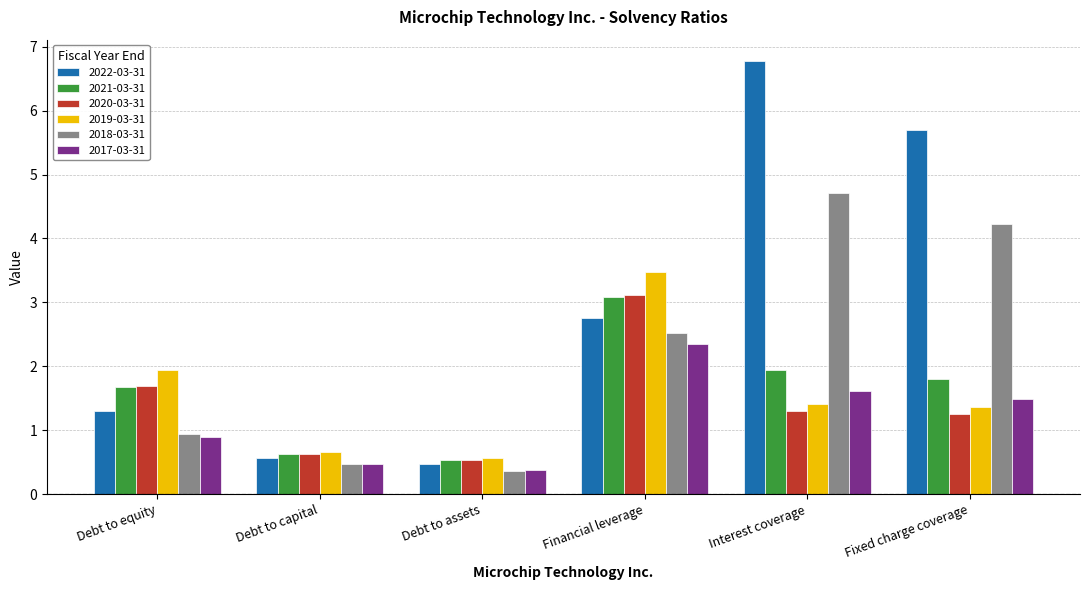

What is the difference between the 2022-03-31 values at Fixed charge coverage and Debt to assets?

5.2